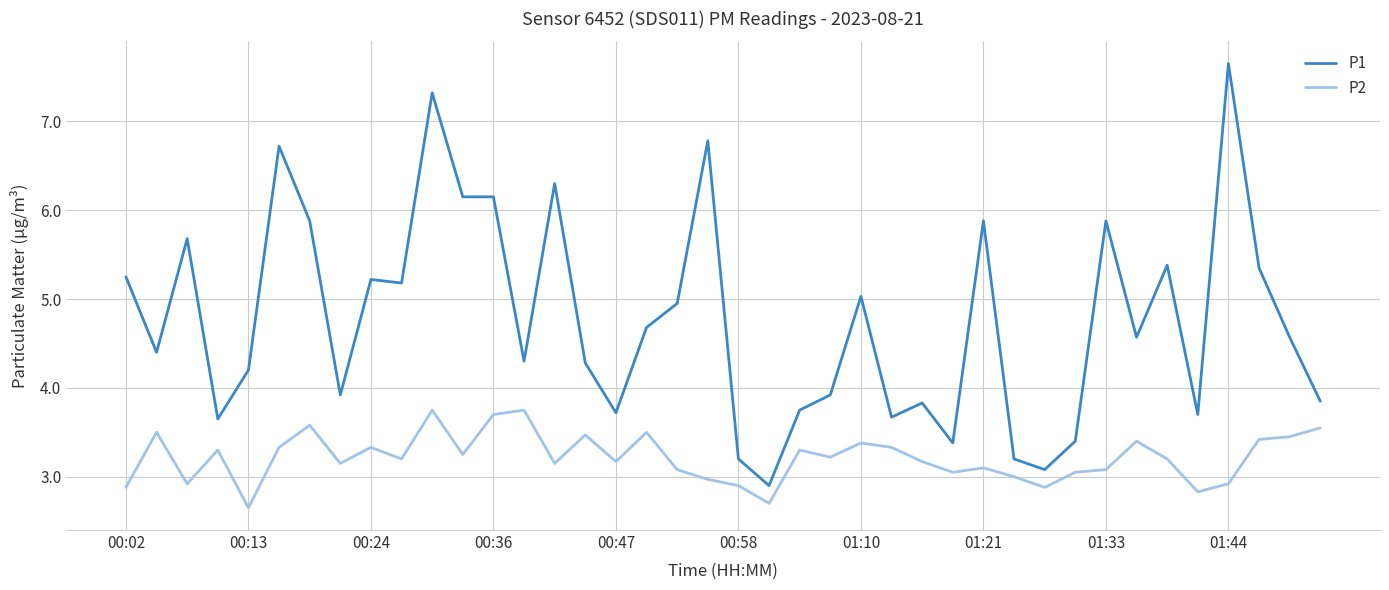

What is the difference between the maximum and minimum values in the P2 series?

1.1